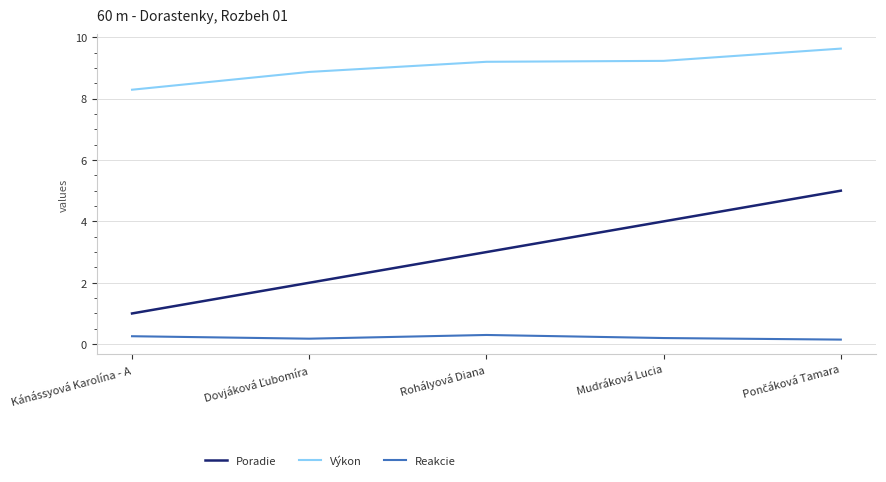

Which series has the largest total across all categories?

Výkon